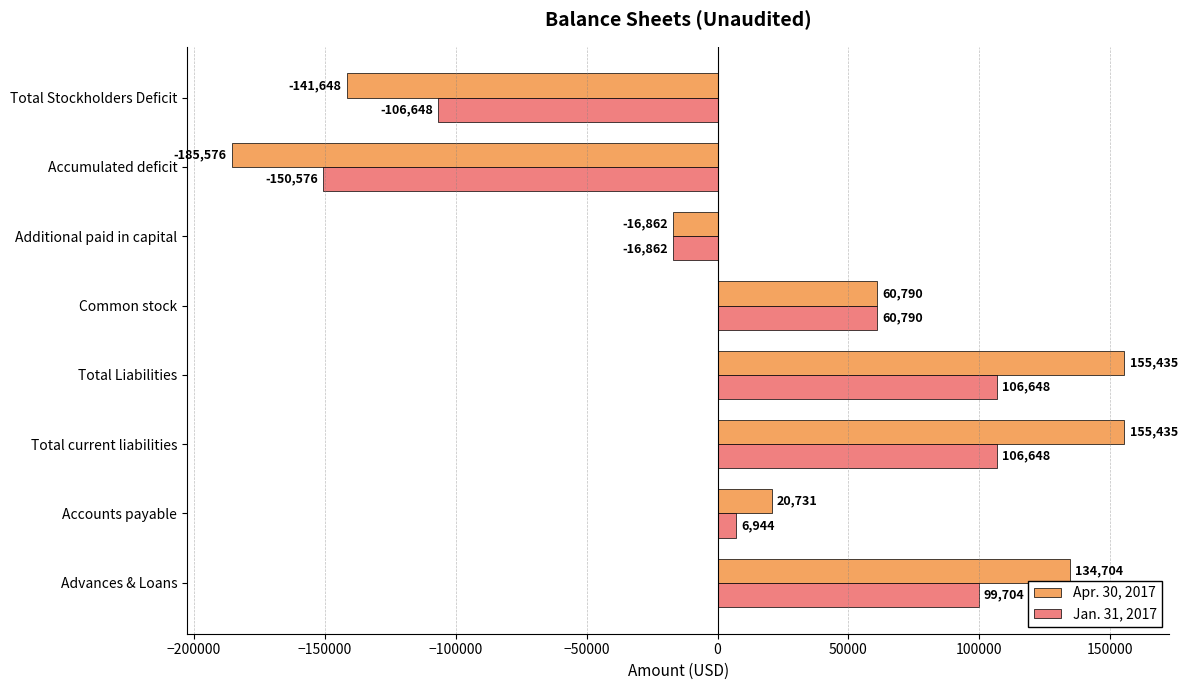

List the series in order of their peak value, highest first.

Apr. 30, 2017, Jan. 31, 2017